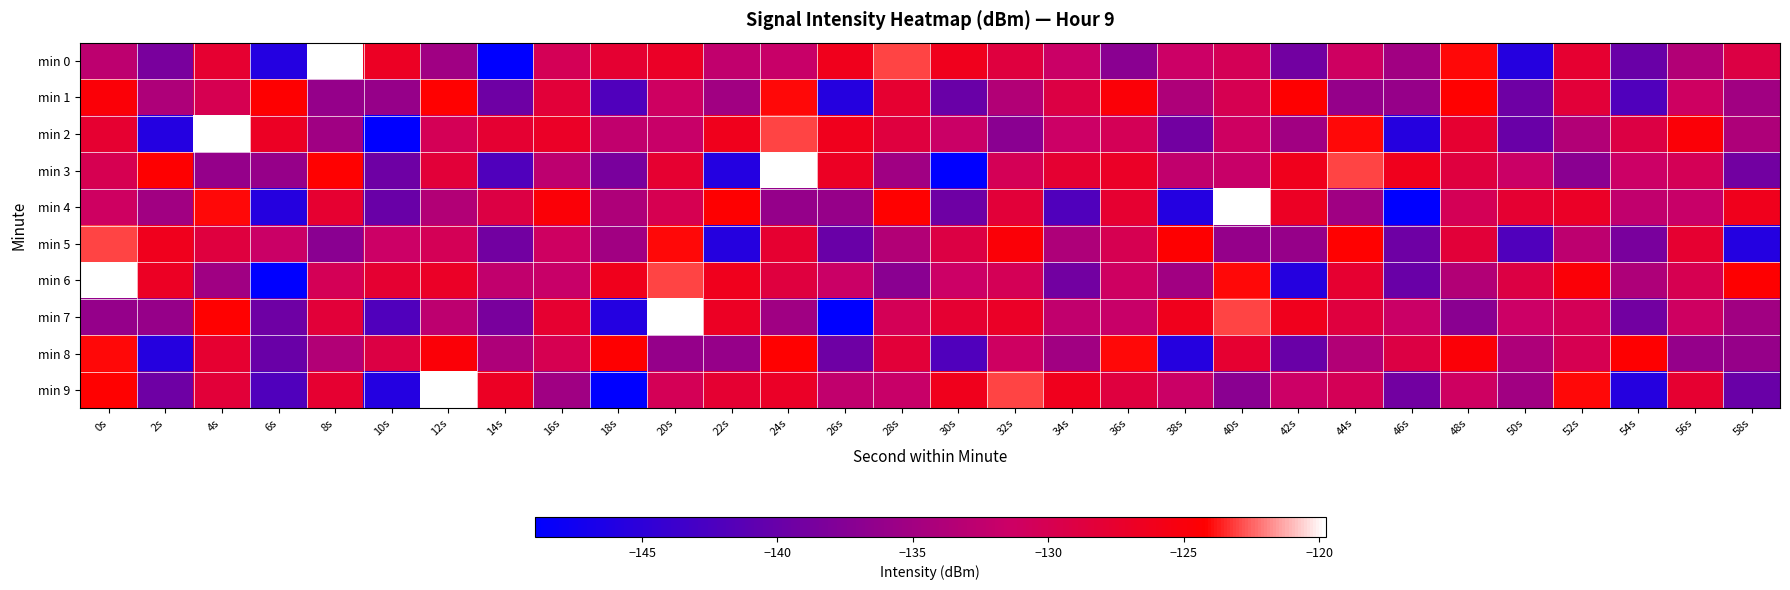

Reading right to left, what are all the values shown in this chart?

min 0: 58s=-129.1	56s=-133.6	54s=-139.9	52s=-127.6	50s=-145.7	48s=-124.0	46s=-135.2	44s=-131.1	42s=-139.1	40s=-130.4	38s=-131.4	36s=-137.0	34s=-131.6	32s=-128.7	30s=-126.3	28s=-123.0	26s=-126.3	24s=-131.8	22s=-132.4	20s=-127.0	18s=-127.8	16s=-130.3	14s=-149.0	12s=-135.2	10s=-126.8	8s=-119.8	6s=-145.8	4s=-127.7	2s=-138.5	0s=-132.7
min 1: 58s=-135.2	56s=-131.1	54s=-142.1	52s=-128.3	50s=-139.4	48s=-124.2	46s=-136.0	44s=-136.1	42s=-124.3	40s=-130.0	38s=-134.0	36s=-124.8	34s=-129.1	32s=-133.6	30s=-139.9	28s=-127.6	26s=-145.7	24s=-124.0	22s=-135.2	20s=-131.1	18s=-142.1	16s=-128.3	14s=-139.4	12s=-124.2	10s=-136.0	8s=-136.1	6s=-124.3	4s=-130.0	2s=-134.0	0s=-124.8
min 2: 58s=-134.0	56s=-124.8	54s=-129.1	52s=-133.6	50s=-139.9	48s=-127.6	46s=-145.7	44s=-124.0	42s=-135.2	40s=-131.1	38s=-139.1	36s=-130.4	34s=-131.4	32s=-137.0	30s=-131.6	28s=-128.7	26s=-126.3	24s=-123.0	22s=-126.3	20s=-131.8	18s=-132.4	16s=-127.0	14s=-127.8	12s=-130.3	10s=-149.0	8s=-135.2	6s=-126.8	4s=-119.8	2s=-145.8	0s=-127.7
min 3: 58s=-139.1	56s=-130.4	54s=-131.4	52s=-137.0	50s=-131.6	48s=-128.7	46s=-126.3	44s=-123.0	42s=-126.3	40s=-131.8	38s=-132.4	36s=-127.0	34s=-127.8	32s=-130.3	30s=-149.0	28s=-135.2	26s=-126.8	24s=-119.8	22s=-145.8	20s=-127.7	18s=-138.5	16s=-132.7	14s=-142.1	12s=-128.3	10s=-139.4	8s=-124.2	6s=-136.0	4s=-136.1	2s=-124.3	0s=-130.0
min 4: 58s=-126.3	56s=-131.8	54s=-132.4	52s=-127.0	50s=-127.8	48s=-130.3	46s=-149.0	44s=-135.2	42s=-126.8	40s=-119.8	38s=-145.8	36s=-127.7	34s=-142.1	32s=-128.3	30s=-139.4	28s=-124.2	26s=-136.0	24s=-136.1	22s=-124.3	20s=-130.0	18s=-134.0	16s=-124.8	14s=-129.1	12s=-133.6	10s=-139.9	8s=-127.6	6s=-145.7	4s=-124.0	2s=-135.2	0s=-131.1
min 5: 58s=-145.8	56s=-127.7	54s=-138.5	52s=-132.7	50s=-142.1	48s=-128.3	46s=-139.4	44s=-124.2	42s=-136.0	40s=-136.1	38s=-124.3	36s=-130.0	34s=-134.0	32s=-124.8	30s=-129.1	28s=-133.6	26s=-139.9	24s=-127.6	22s=-145.7	20s=-124.0	18s=-135.2	16s=-131.1	14s=-139.1	12s=-130.4	10s=-131.4	8s=-137.0	6s=-131.6	4s=-128.7	2s=-126.3	0s=-123.0
min 6: 58s=-124.3	56s=-130.0	54s=-134.0	52s=-124.8	50s=-129.1	48s=-133.6	46s=-139.9	44s=-127.6	42s=-145.7	40s=-124.0	38s=-135.2	36s=-131.1	34s=-139.1	32s=-130.4	30s=-131.4	28s=-137.0	26s=-131.6	24s=-128.7	22s=-126.3	20s=-123.0	18s=-126.3	16s=-131.8	14s=-132.4	12s=-127.0	10s=-127.8	8s=-130.3	6s=-149.0	4s=-135.2	2s=-126.8	0s=-119.8
min 7: 58s=-135.2	56s=-131.1	54s=-139.1	52s=-130.4	50s=-131.4	48s=-137.0	46s=-131.6	44s=-128.7	42s=-126.3	40s=-123.0	38s=-126.3	36s=-131.8	34s=-132.4	32s=-127.0	30s=-127.8	28s=-130.3	26s=-149.0	24s=-135.2	22s=-126.8	20s=-119.8	18s=-145.8	16s=-127.7	14s=-138.5	12s=-132.7	10s=-142.1	8s=-128.3	6s=-139.4	4s=-124.2	2s=-136.0	0s=-136.1
min 8: 58s=-136.0	56s=-136.1	54s=-124.3	52s=-130.0	50s=-134.0	48s=-124.8	46s=-129.1	44s=-133.6	42s=-139.9	40s=-127.6	38s=-145.7	36s=-124.0	34s=-135.2	32s=-131.1	30s=-142.1	28s=-128.3	26s=-139.4	24s=-124.2	22s=-136.0	20s=-136.1	18s=-124.3	16s=-130.0	14s=-134.0	12s=-124.8	10s=-129.1	8s=-133.6	6s=-139.9	4s=-127.6	2s=-145.7	0s=-124.0
min 9: 58s=-139.9	56s=-127.6	54s=-145.7	52s=-124.0	50s=-135.2	48s=-131.1	46s=-139.1	44s=-130.4	42s=-131.4	40s=-137.0	38s=-131.6	36s=-128.7	34s=-126.3	32s=-123.0	30s=-126.3	28s=-131.8	26s=-132.4	24s=-127.0	22s=-127.8	20s=-130.3	18s=-149.0	16s=-135.2	14s=-126.8	12s=-119.8	10s=-145.8	8s=-127.7	6s=-142.1	4s=-128.3	2s=-139.4	0s=-124.2